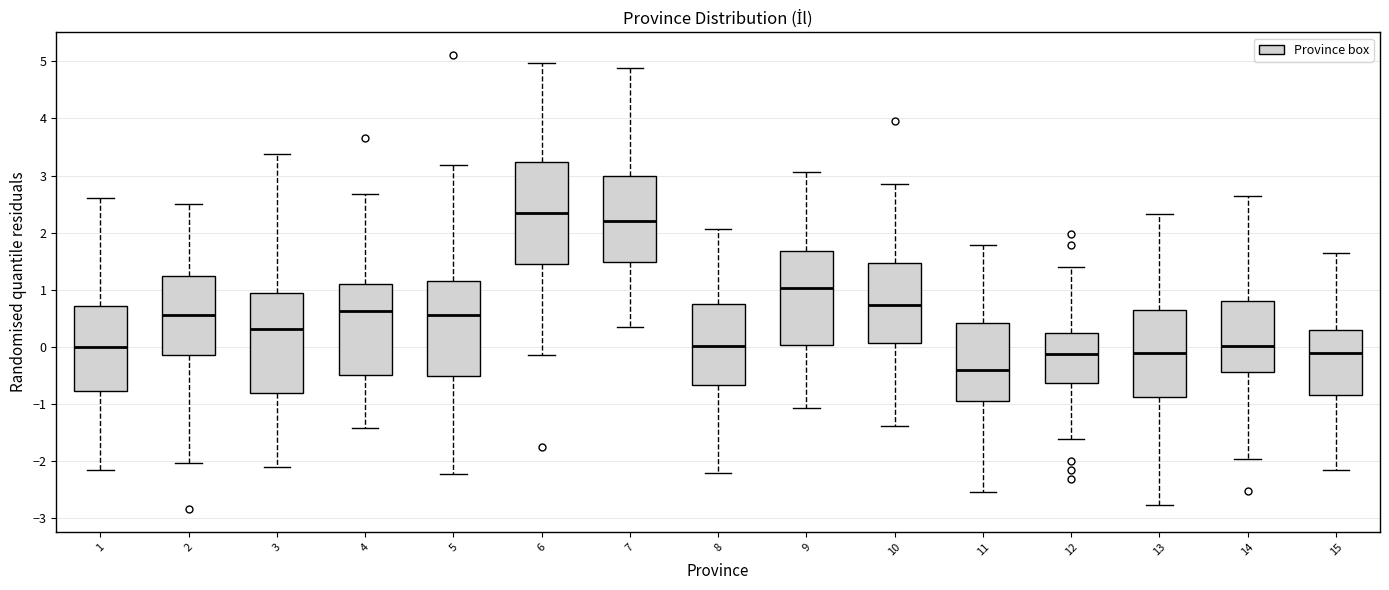

Which box has the lowest median line?

11